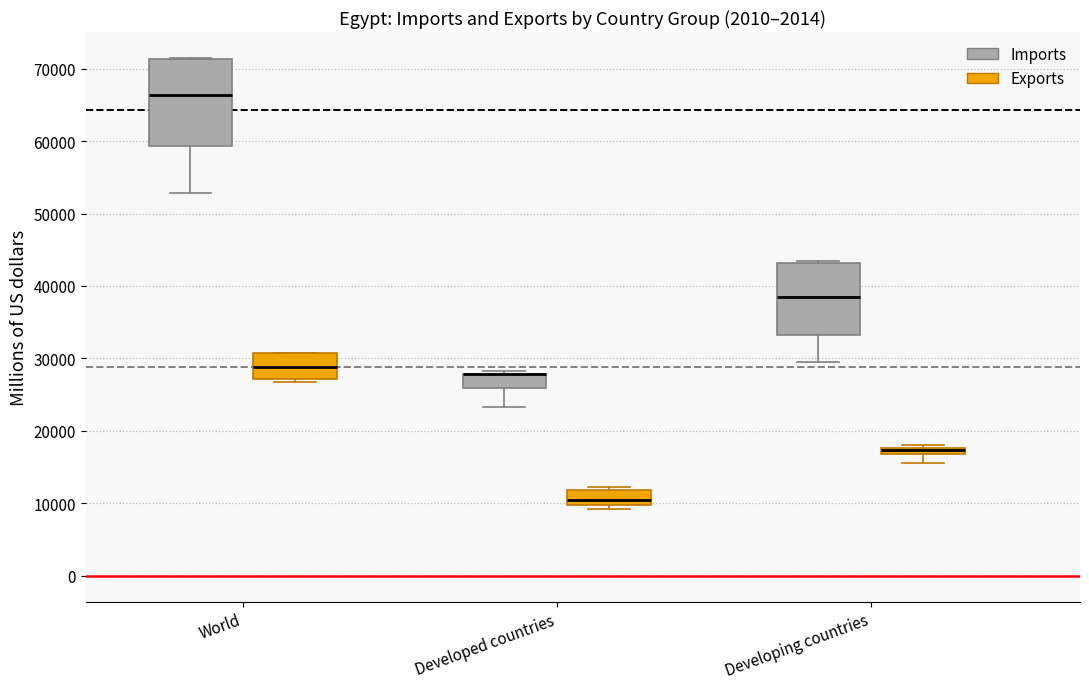

Which box is the tallest, from its lower edge to its upper edge?

World (Imports)